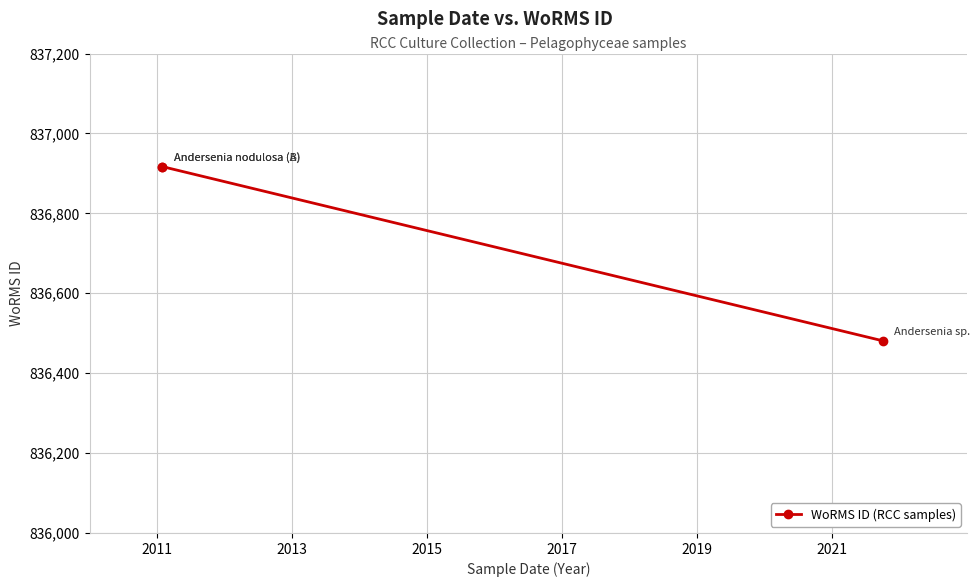

Between 2015 and 2013, which is larger?

2013